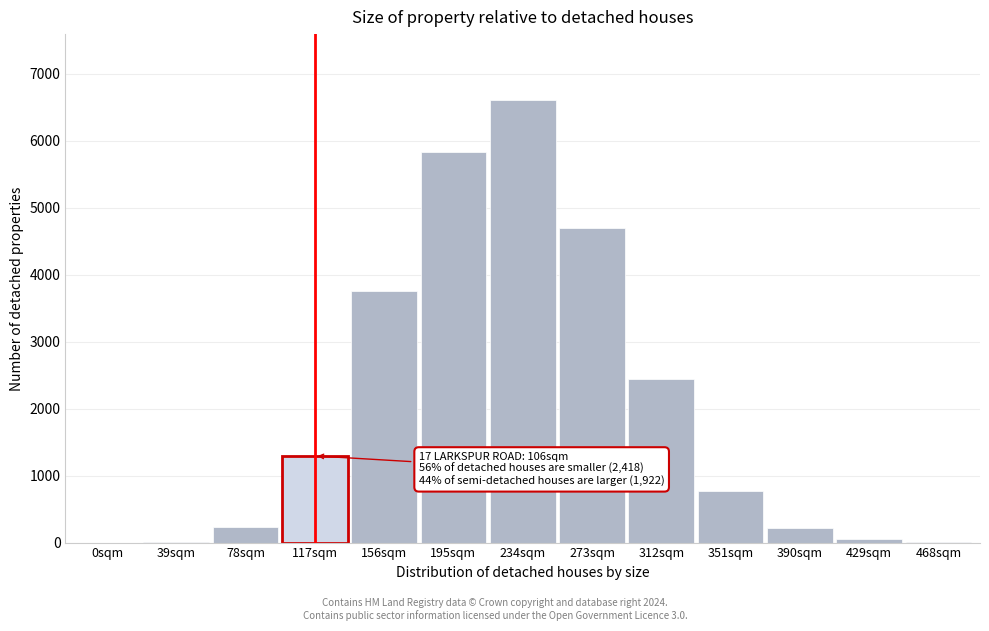

Which label corresponds to the largest value in the chart?

234sqm